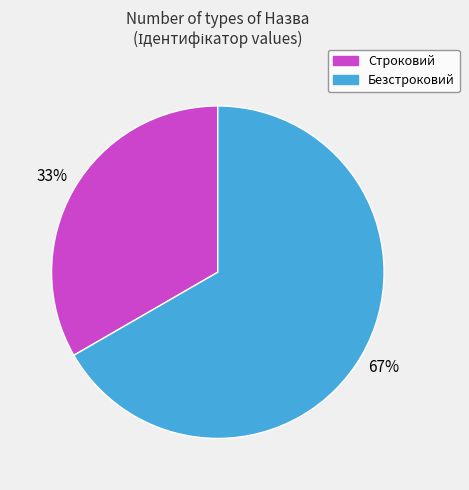

Combined, do Строковий and Безстроковий account for over 50%?

Yes